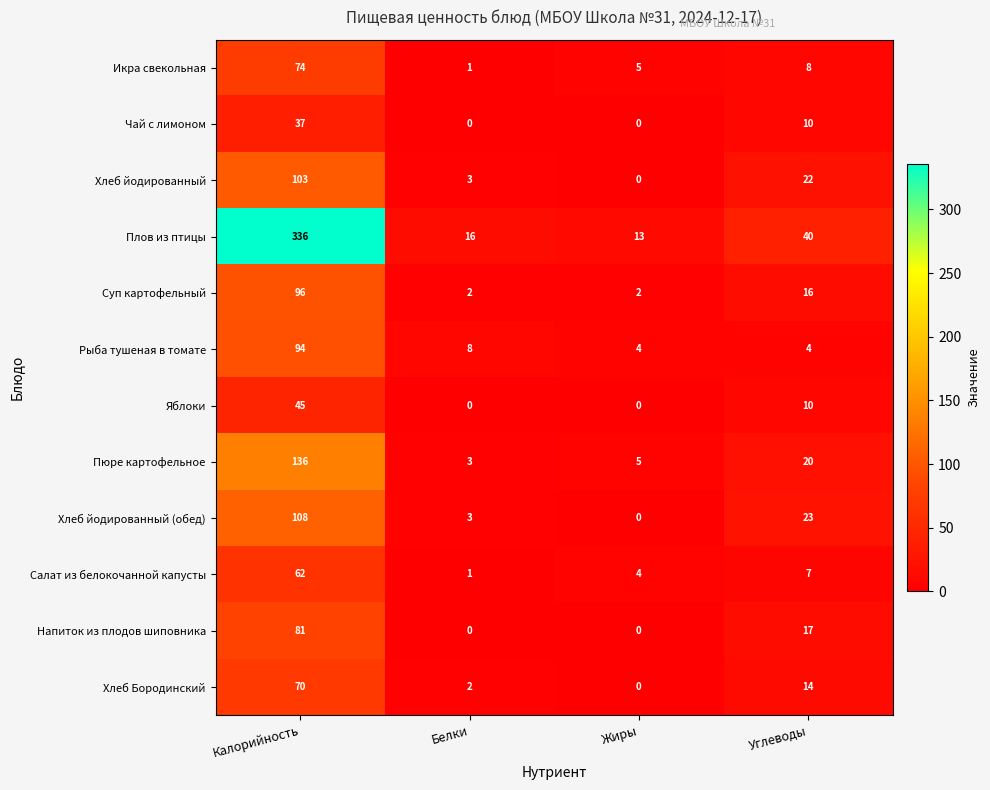

What is the difference between the Плов из птицы values at Белки and Жиры?

3